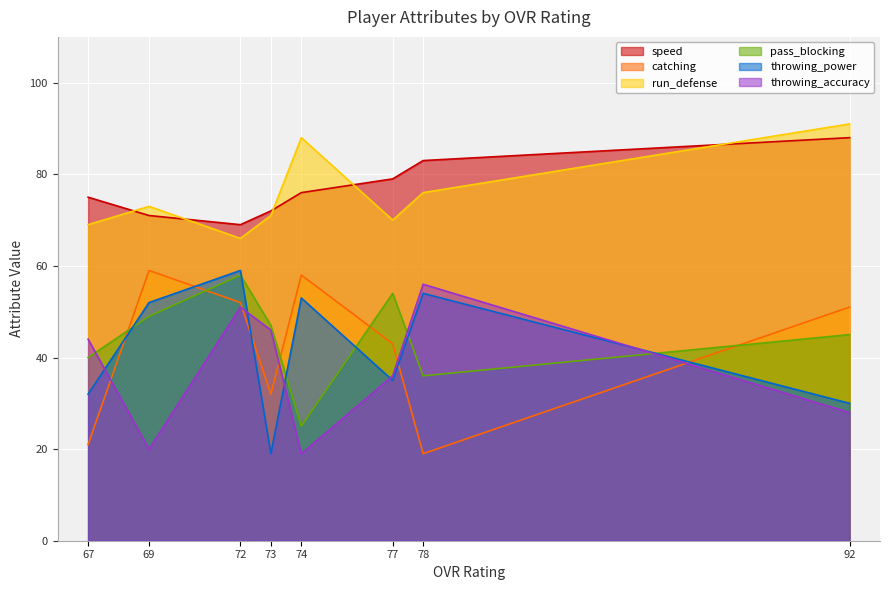

Between 67 and 74, which is larger?

74